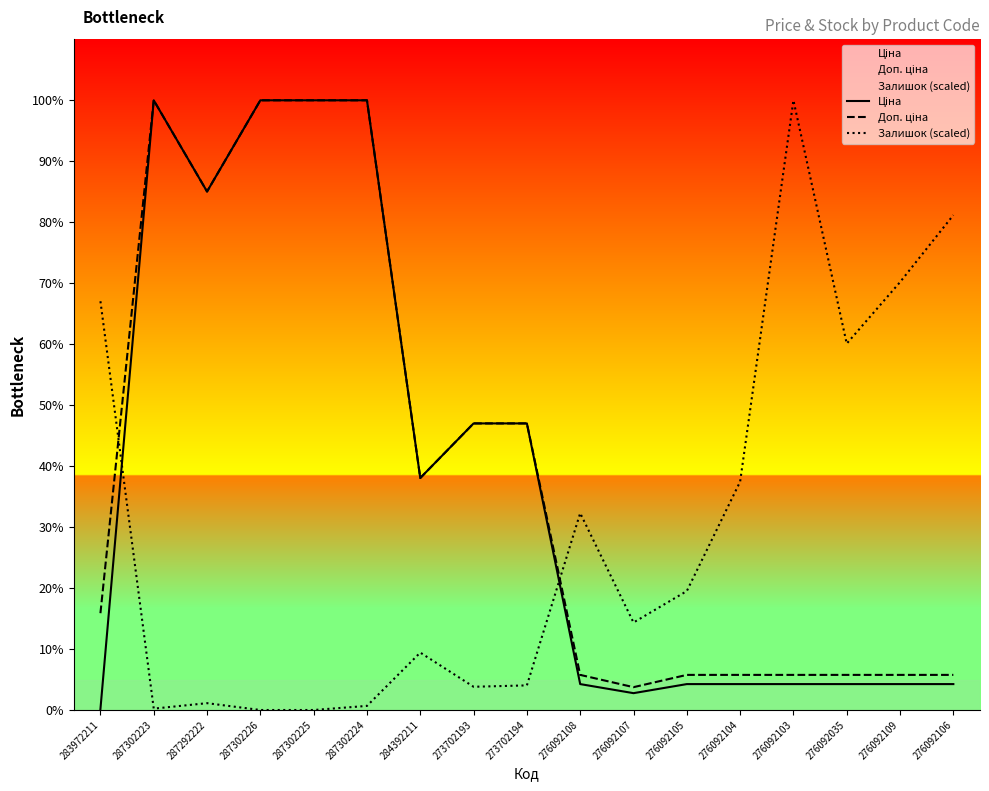

In Ціна, how many points are higher than both neighbors (excluding endpoints)?

1